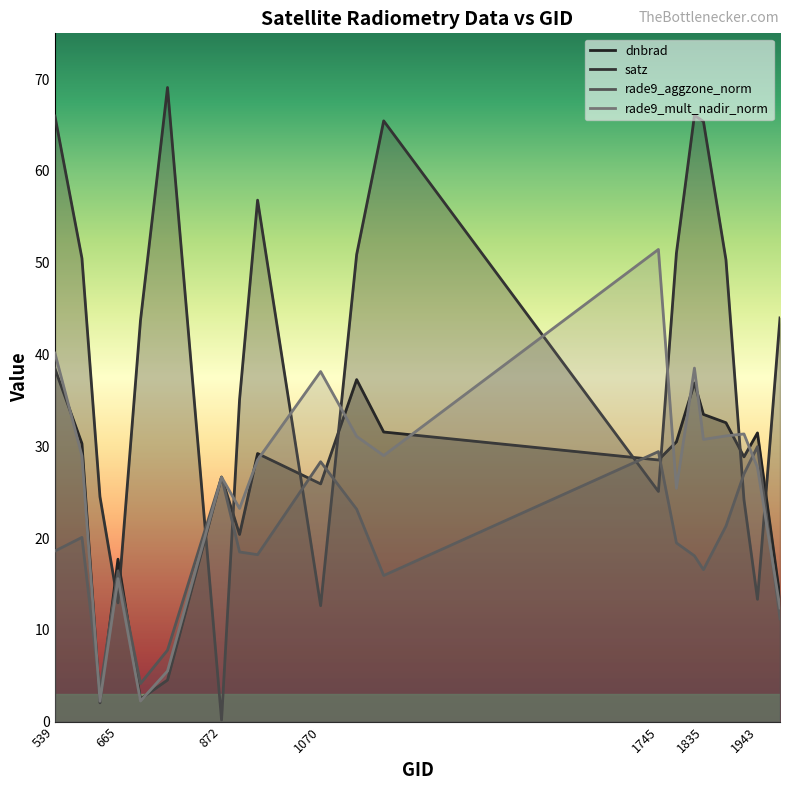

What is the value of the rade9_mult_nadir_norm point at the 8th from the left?

23.2